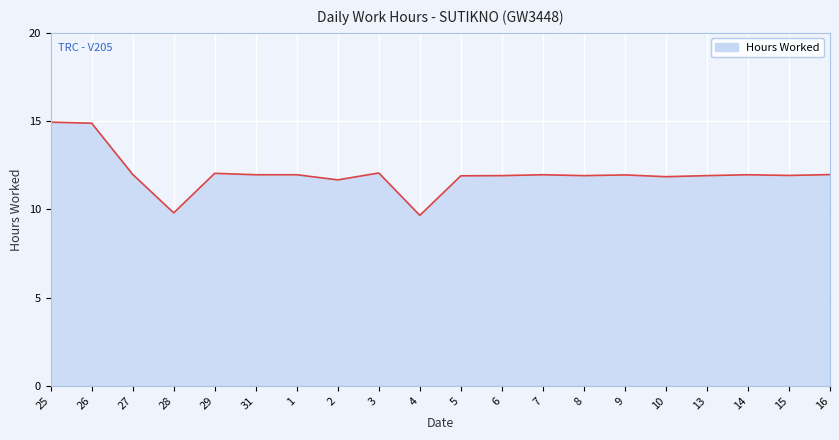

At which label does the data first exceed 11?

25